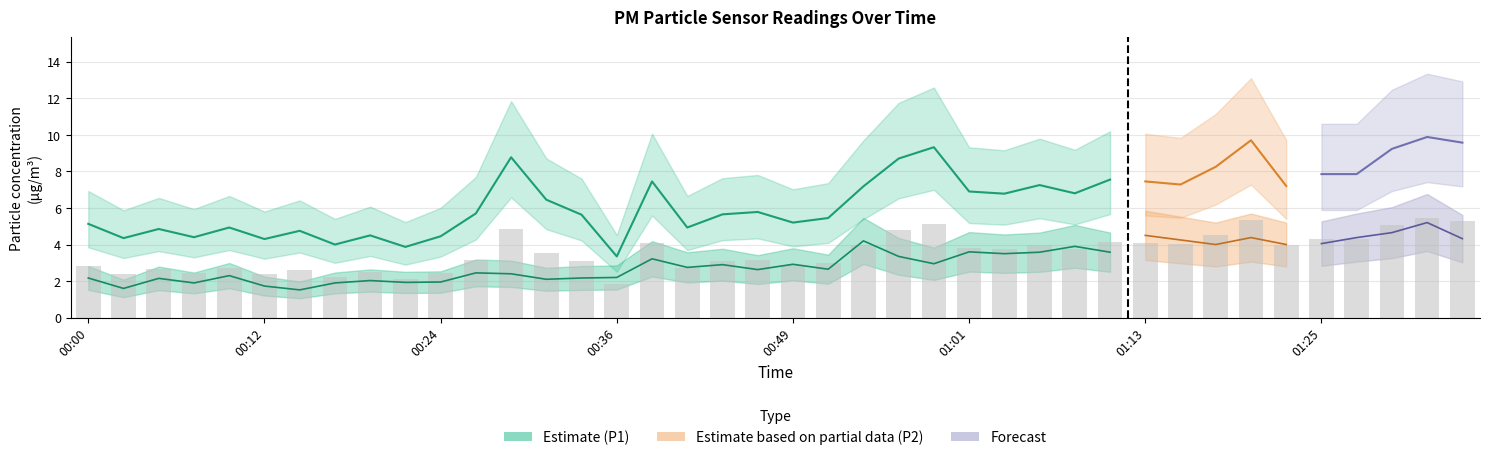

Rank the categories by value from highest to lowest.

01:32, 01:20, 01:35, 00:58, 01:30, 00:29, 00:56, 01:18, 01:25, 01:27, 01:10, 00:39, 01:13, 01:15, 01:06, 01:23, 00:53, 01:01, 01:08, 01:03, 00:32, 00:46, 00:27, 00:44, 00:34, 00:51, 00:49, 00:00, 00:10, 00:41, 00:05, 00:15, 00:19, 00:24, 00:07, 00:02, 00:12, 00:17, 00:22, 00:36